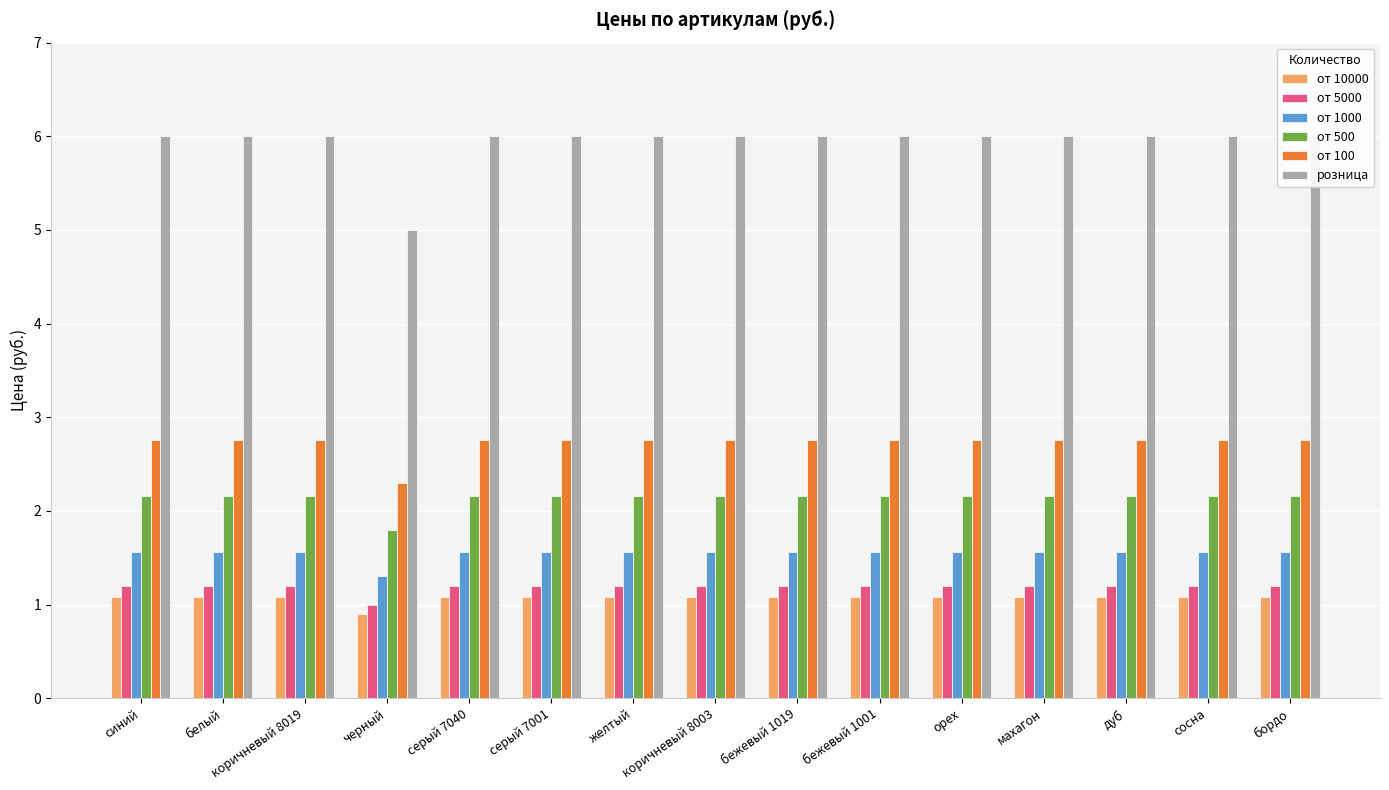

What is the maximum value shown in the chart?

6.0